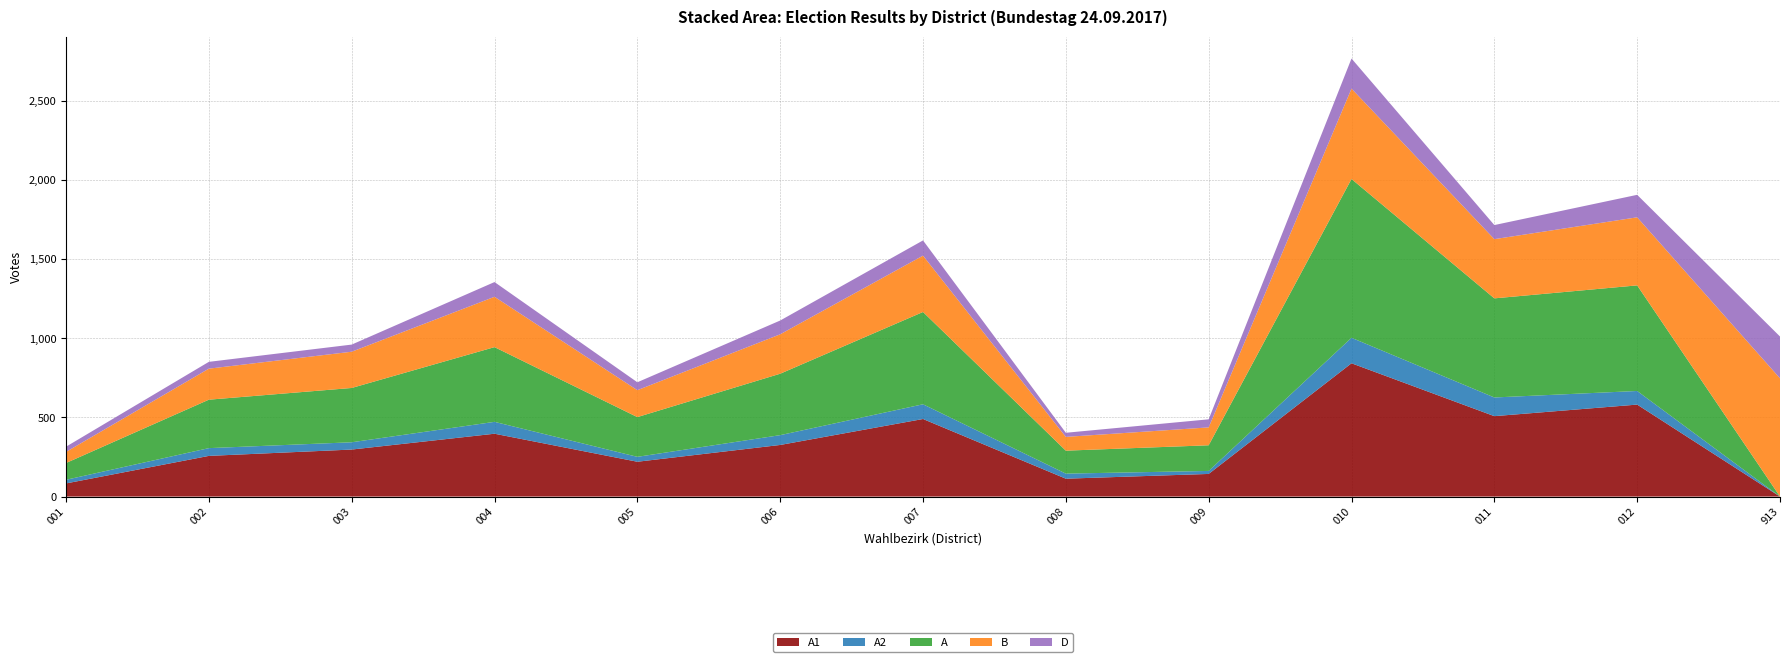

Reading left to right, transcribe all the data shown in this chart.

A1: 83	257	297	397	220	326	490	113	143	842	508	581	0
A2: 23	49	46	75	31	62	93	32	19	161	118	86	0
A: 106	306	343	472	251	388	583	145	162	1003	626	667	0
B: 70	196	229	318	170	249	356	87	113	571	374	430	747
D: 33	43	45	93	50	87	96	26	51	190	89	142	264